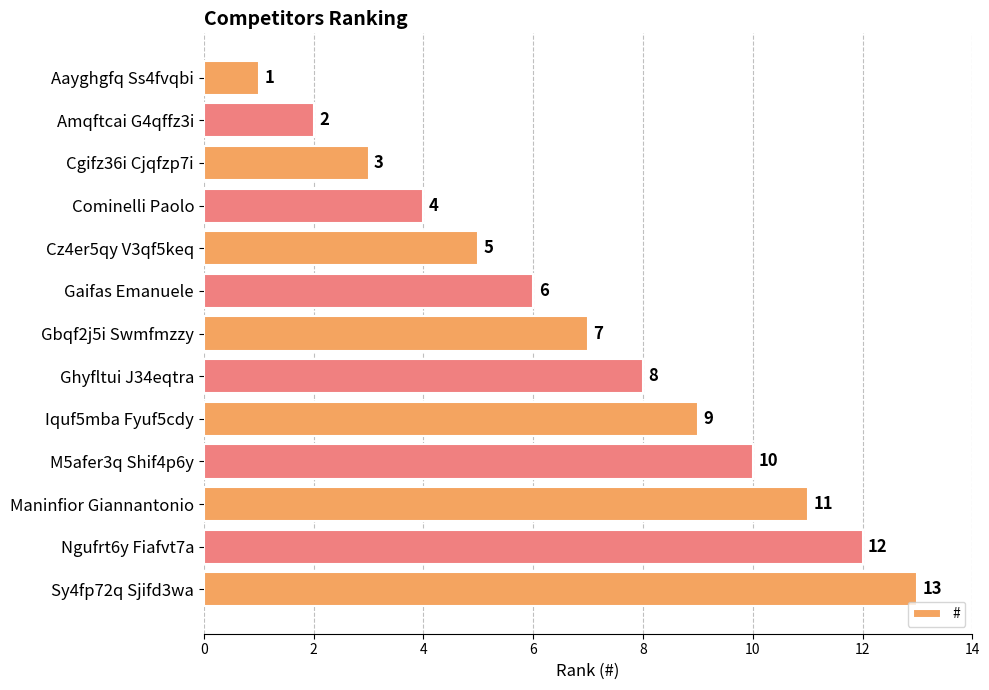

How many categories are shown in the chart?

13